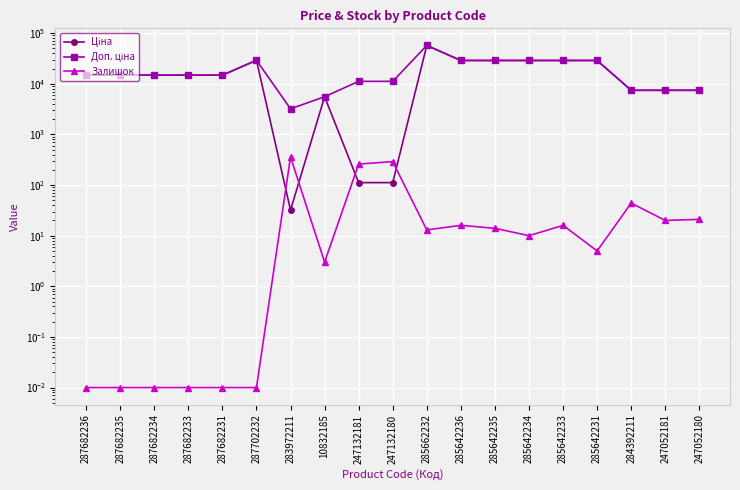

What is the label of the 11th point from the left?

285662232